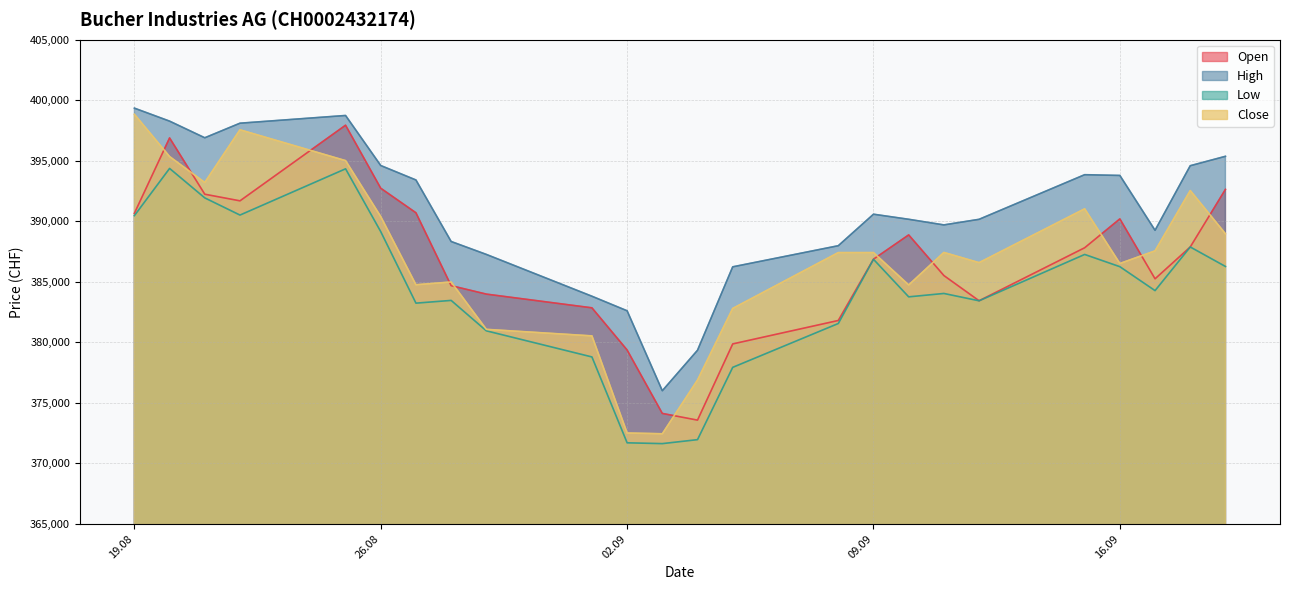

What is the spread (max minus min) of values at 09.09?

3724